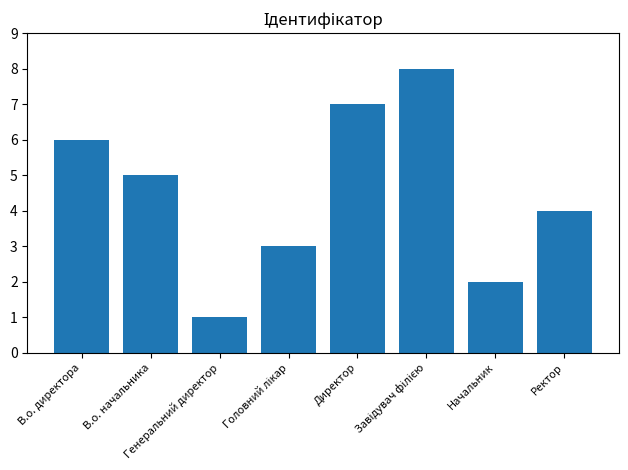

What is the greatest value displayed?

8